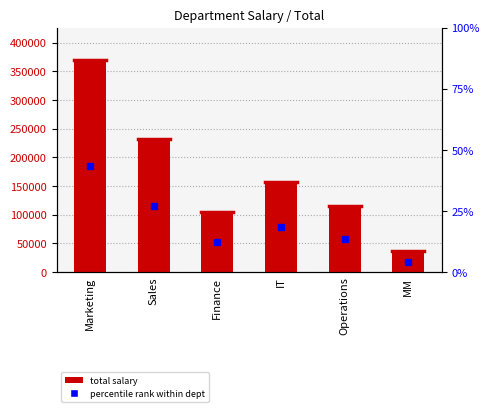

What is the maximum value shown in the chart?

370787